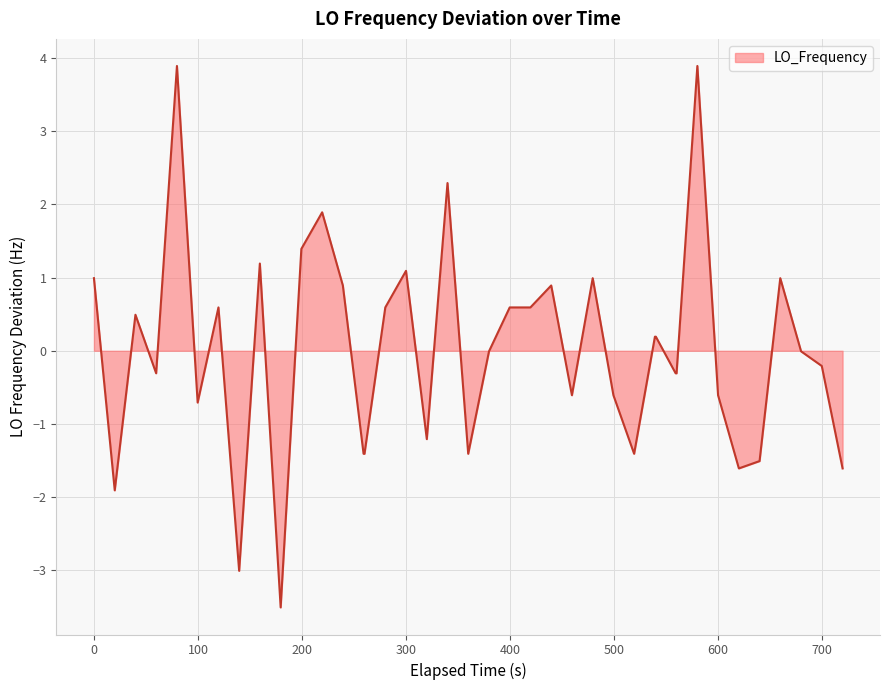

What is the greatest value displayed?

3.9